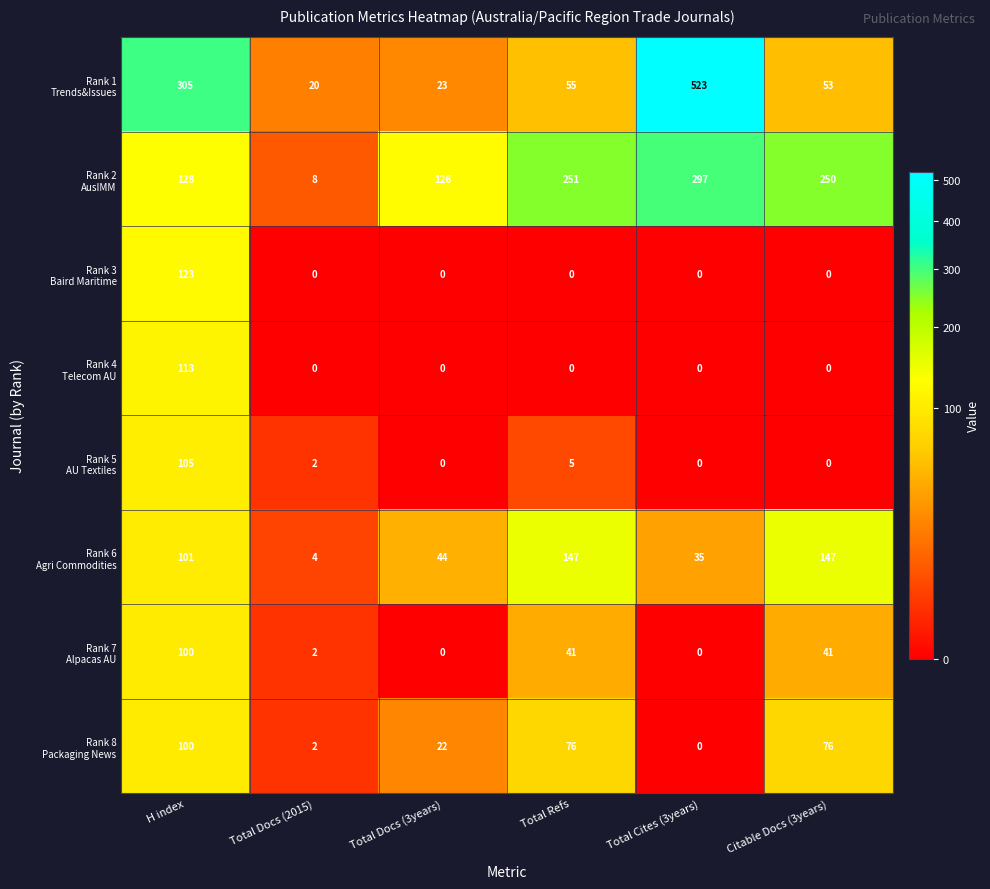

What is the total value across all series at Total Cites (3years)?

855